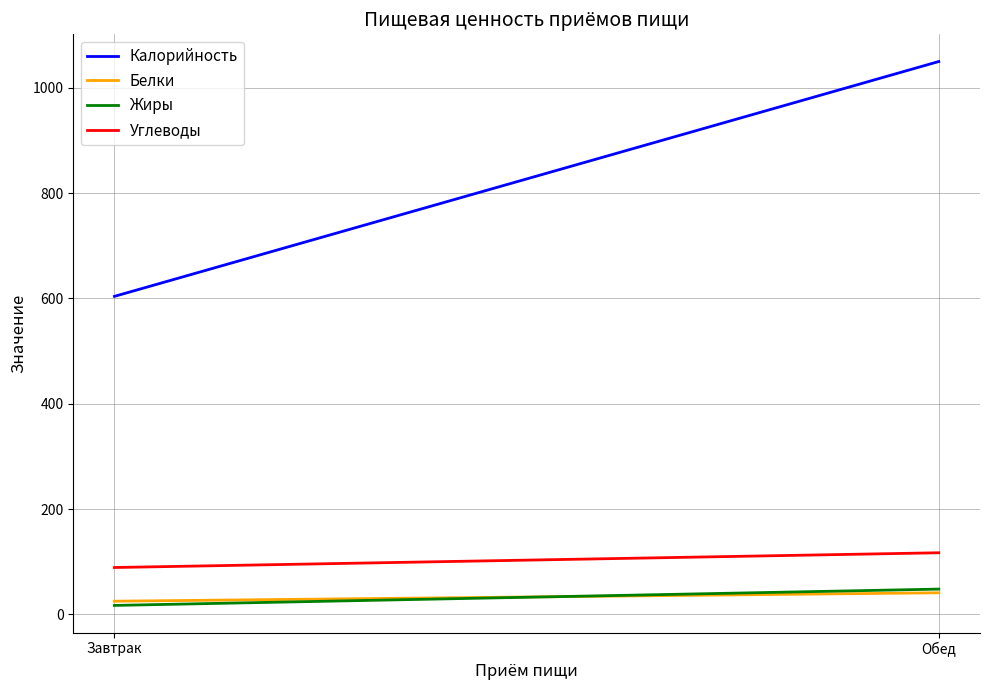

What is the sum of all Углеводы values?

206